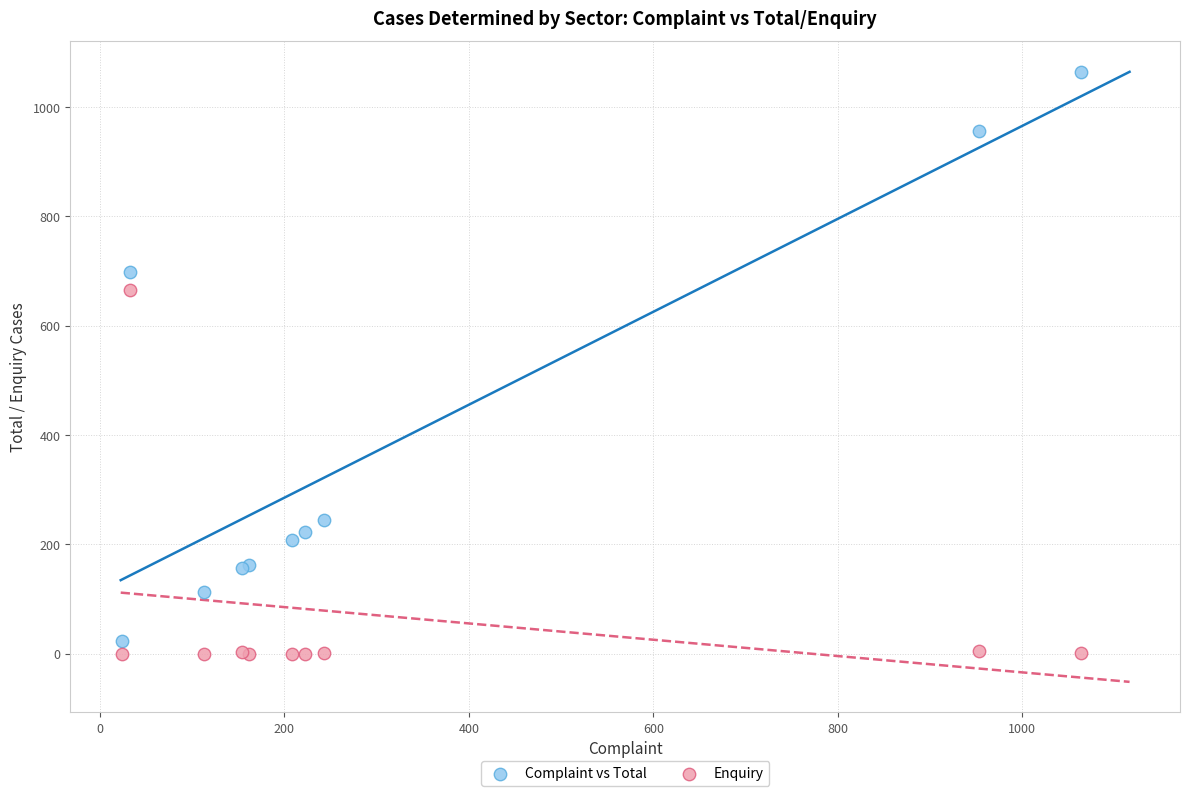

Which series reaches the maximum Y coordinate?

Complaint vs Total